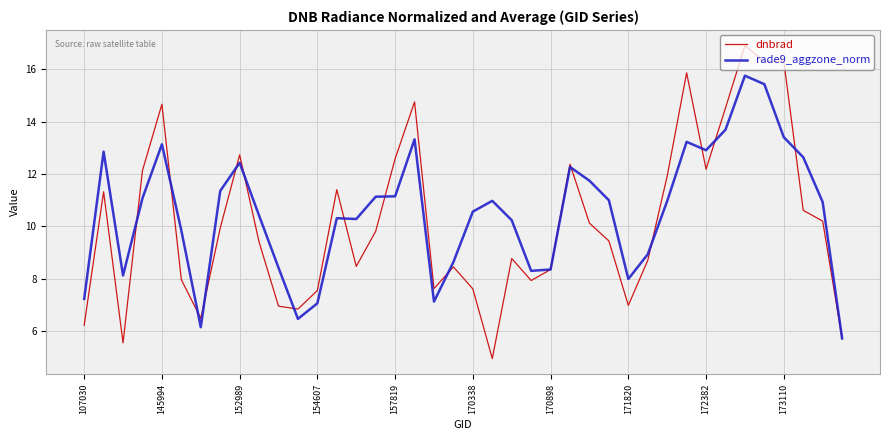

What are all the series names shown in the legend?

dnbrad, rade9_aggzone_norm